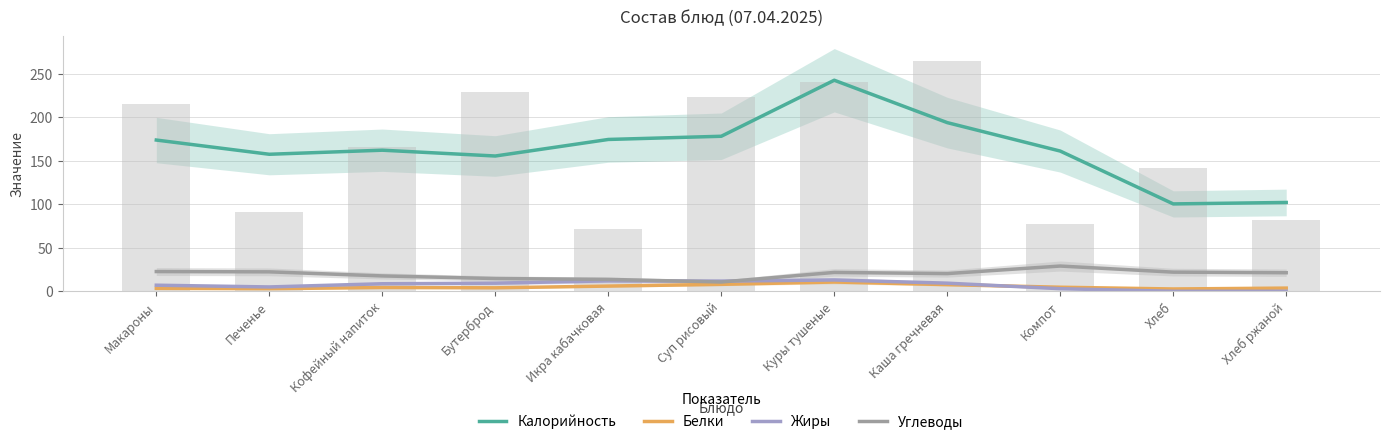

What is the sum of all Белки values?

58.0